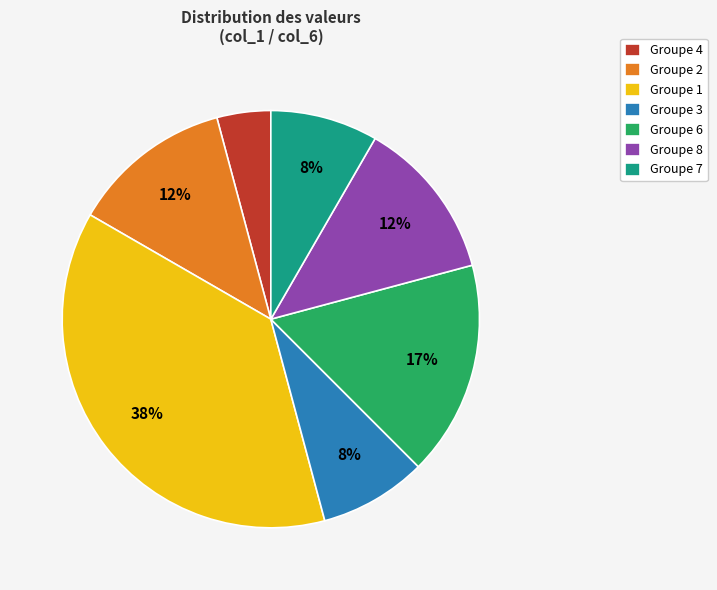

Does any single category account for the majority?

No